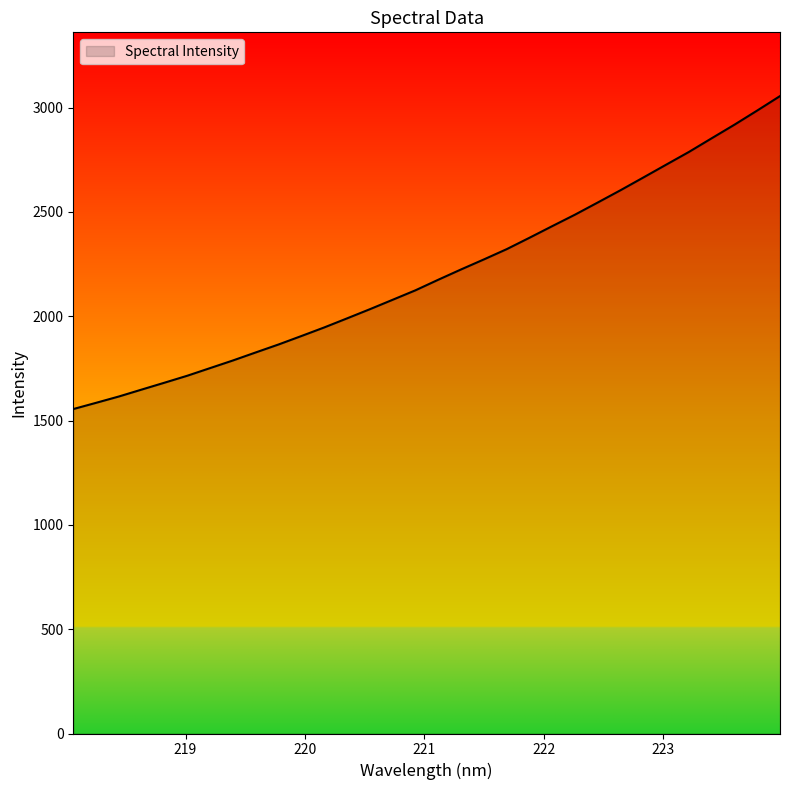

What is the difference between the maximum and minimum values?

1500.2